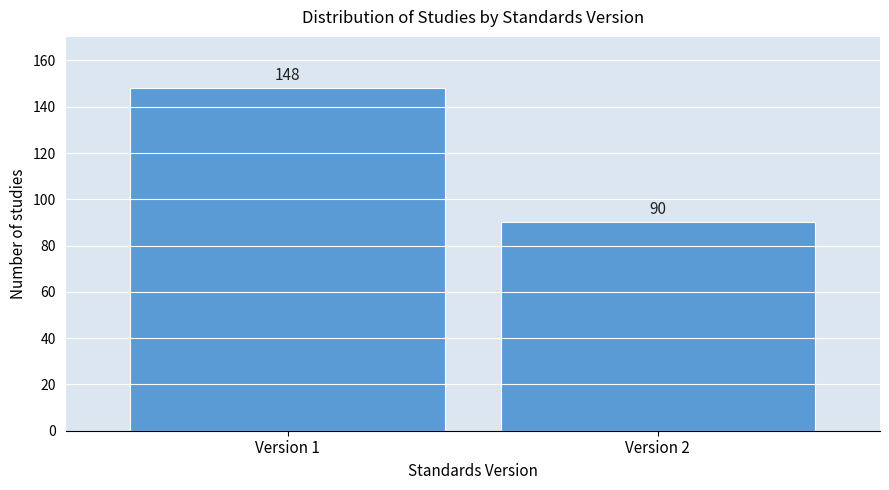

Reading right to left, list all the values displayed in this chart.

Version 2=90	Version 1=148